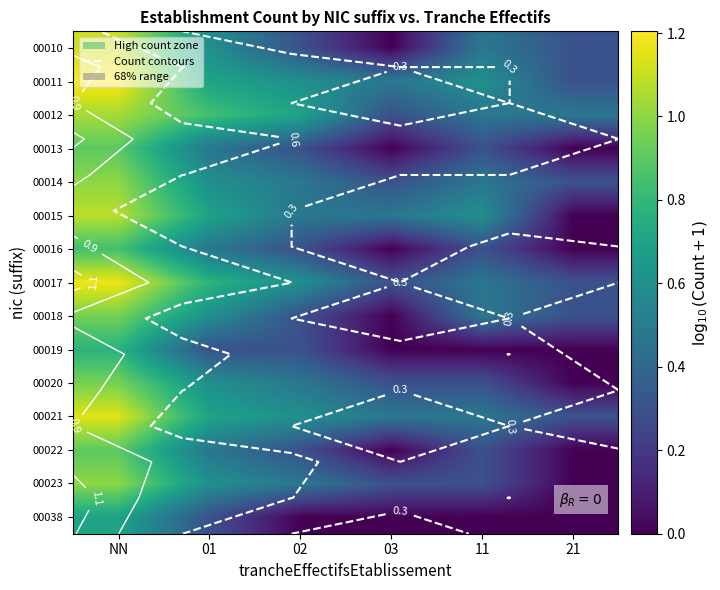

True or false: 00023 has a value of 0.8 at 01.

False